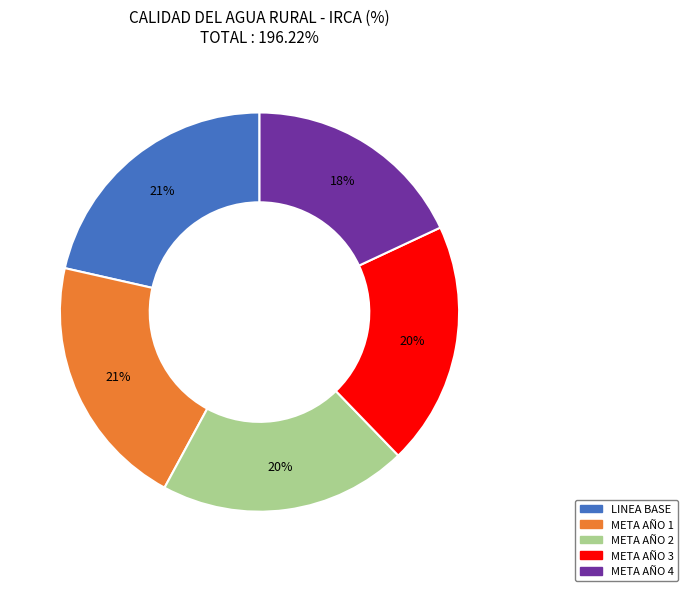

Which has a higher value, META AÑO 2 or META AÑO 1?

META AÑO 1